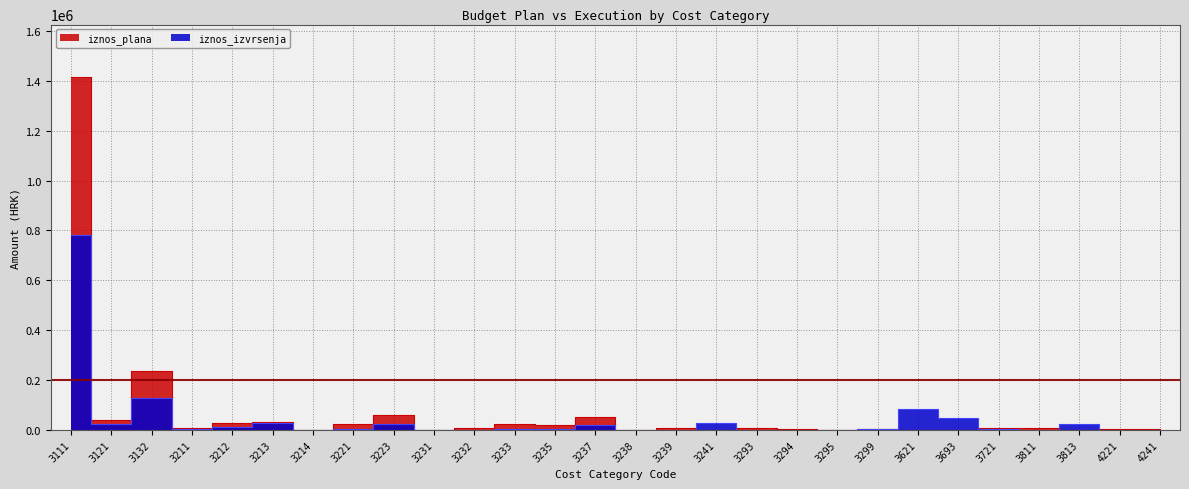

What is the difference between the highest and lowest values at 3213?

5006.8